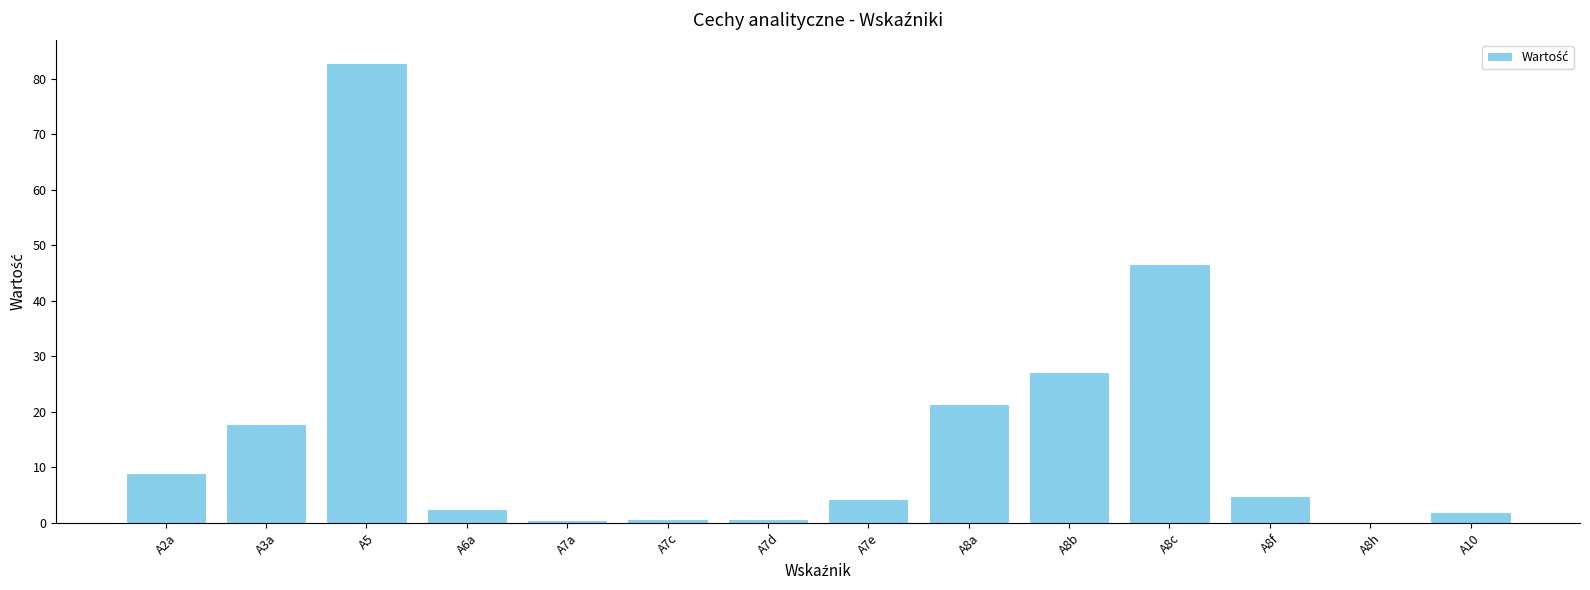

The chart shows a value of 9.0 at A2a. True or false?

True